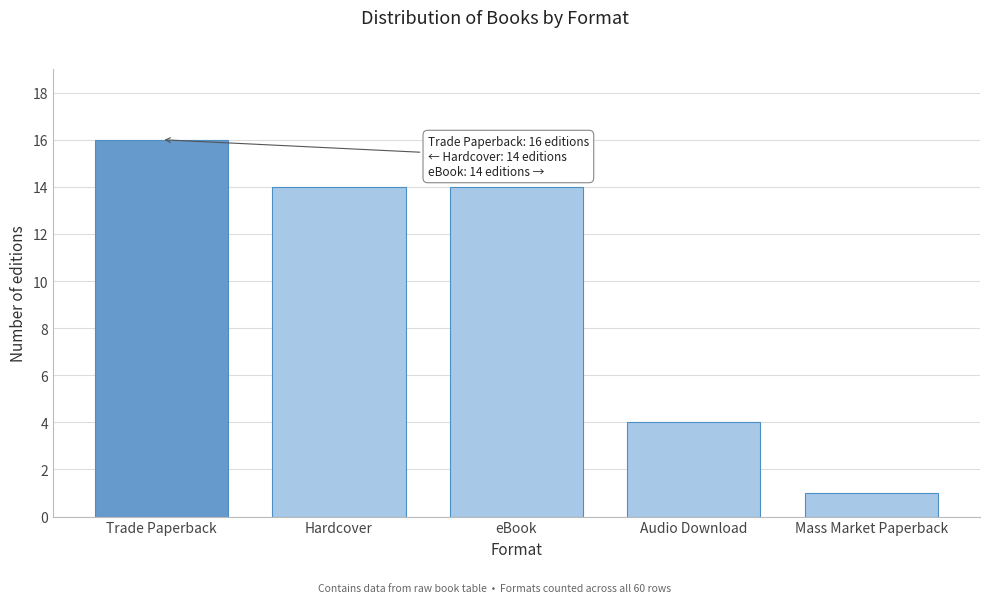

Reading left to right, transcribe all the data shown in this chart.

Trade Paperback=16	Hardcover=14	eBook=14	Audio Download=4	Mass Market Paperback=1